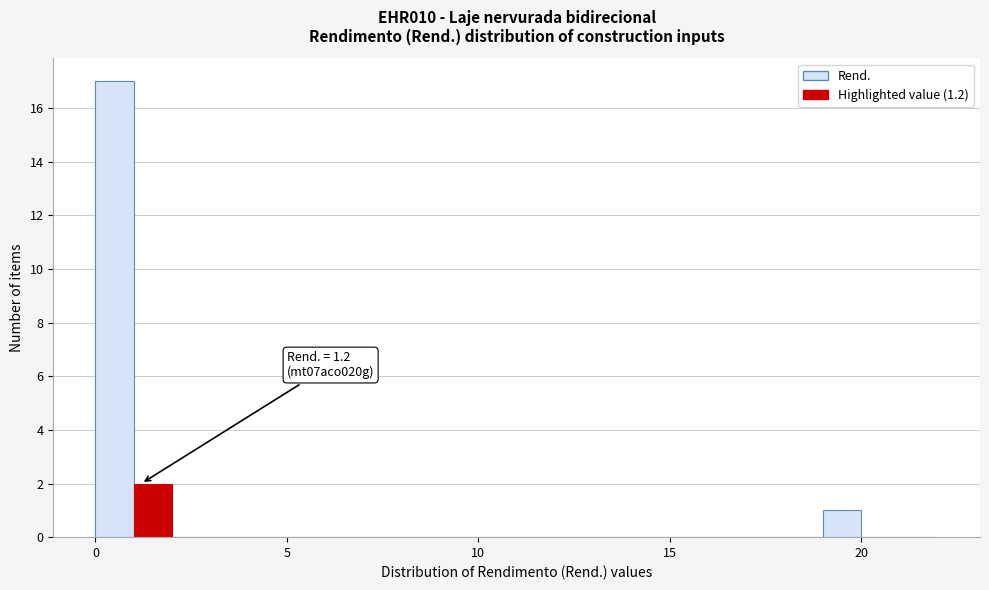

Around what value on the x-axis is the tallest bar? Give the approximate position of its centre, as read against the axis.

0.5